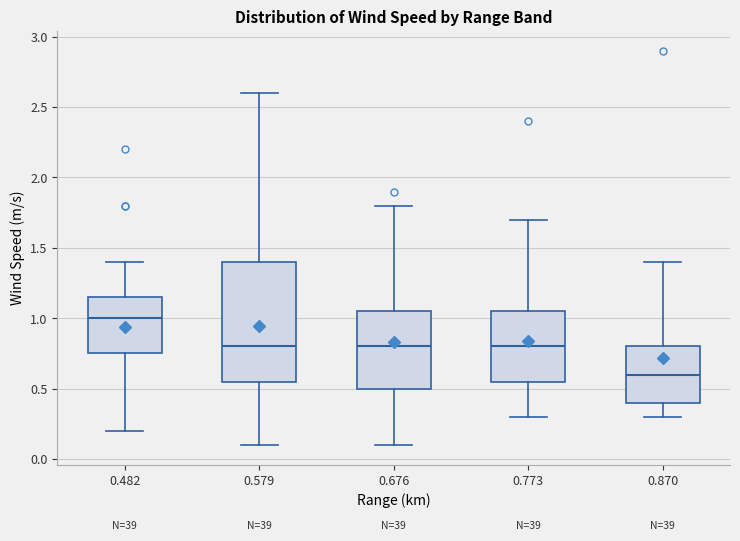

Reading left to right, transcribe this box plot: for each box, give where its median line is, the range the box spans, and where its two whiskers end, as read against the y-axis. The values are not printed on the chart, so give them approximately, as read against the axis.

0.482: median 1.00, box 0.75 to 1.15, whiskers 0.20 to 1.40
0.579: median 0.80, box 0.55 to 1.40, whiskers 0.10 to 2.60
0.676: median 0.80, box 0.50 to 1.05, whiskers 0.10 to 1.80
0.773: median 0.80, box 0.55 to 1.05, whiskers 0.30 to 1.70
0.870: median 0.60, box 0.40 to 0.80, whiskers 0.30 to 1.40